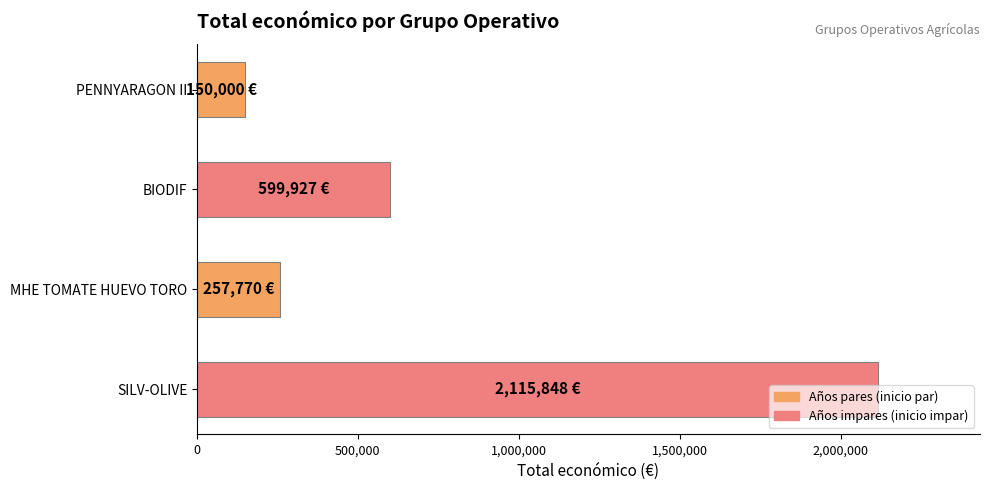

Which category has the highest value across all series?

SILV-OLIVE